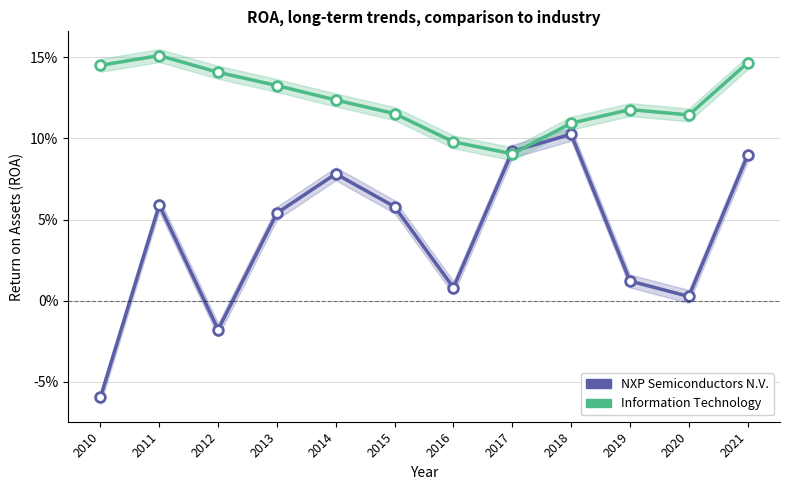

How many values in NXP Semiconductors N.V. are below zero?

2